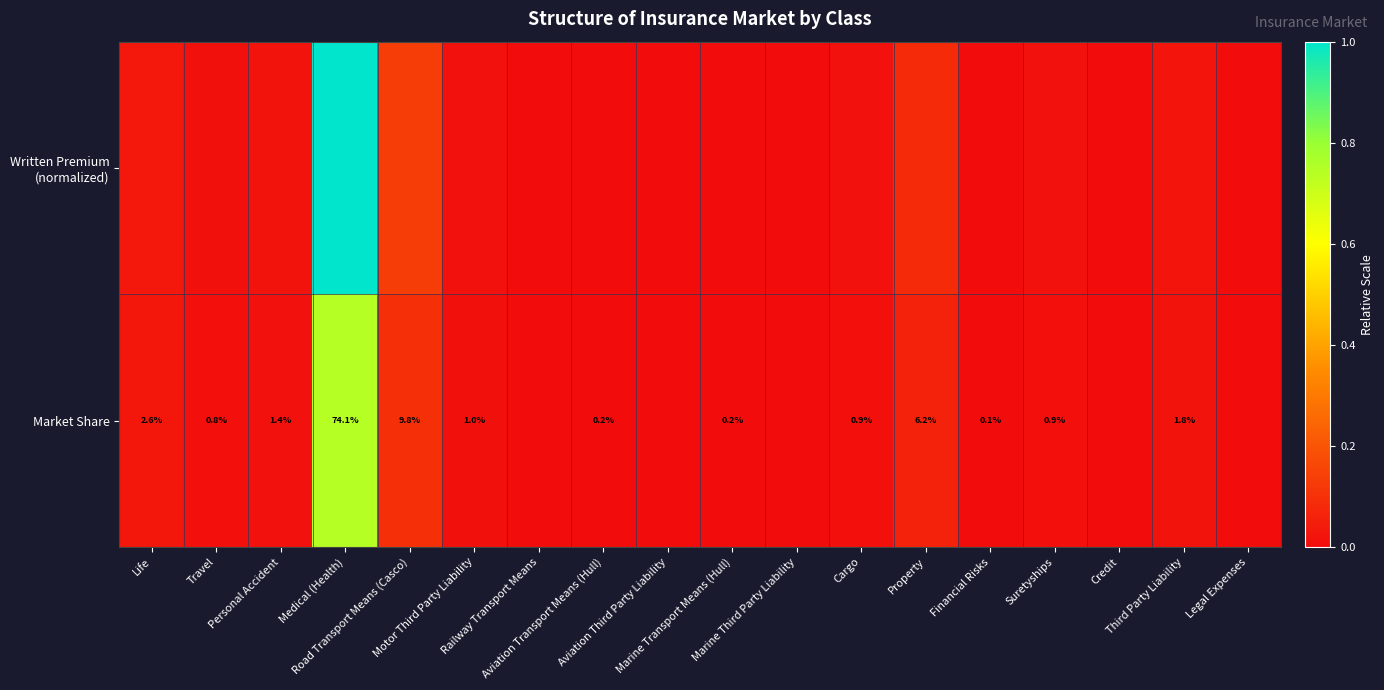

Is the value of Market Share at Cargo greater than the value of Written Premium (normalized) at Personal Accident?

No